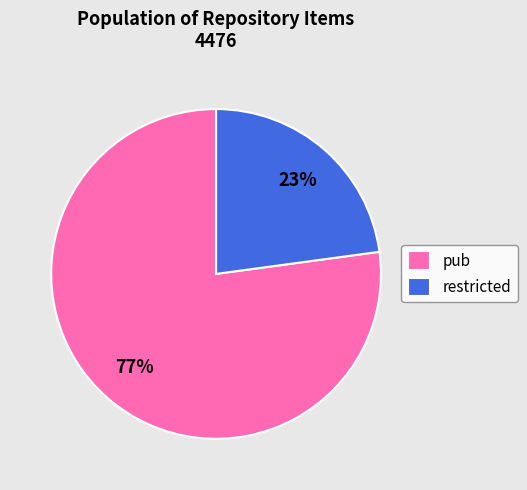

What percentage is the pub slice, to the nearest percent?

77%